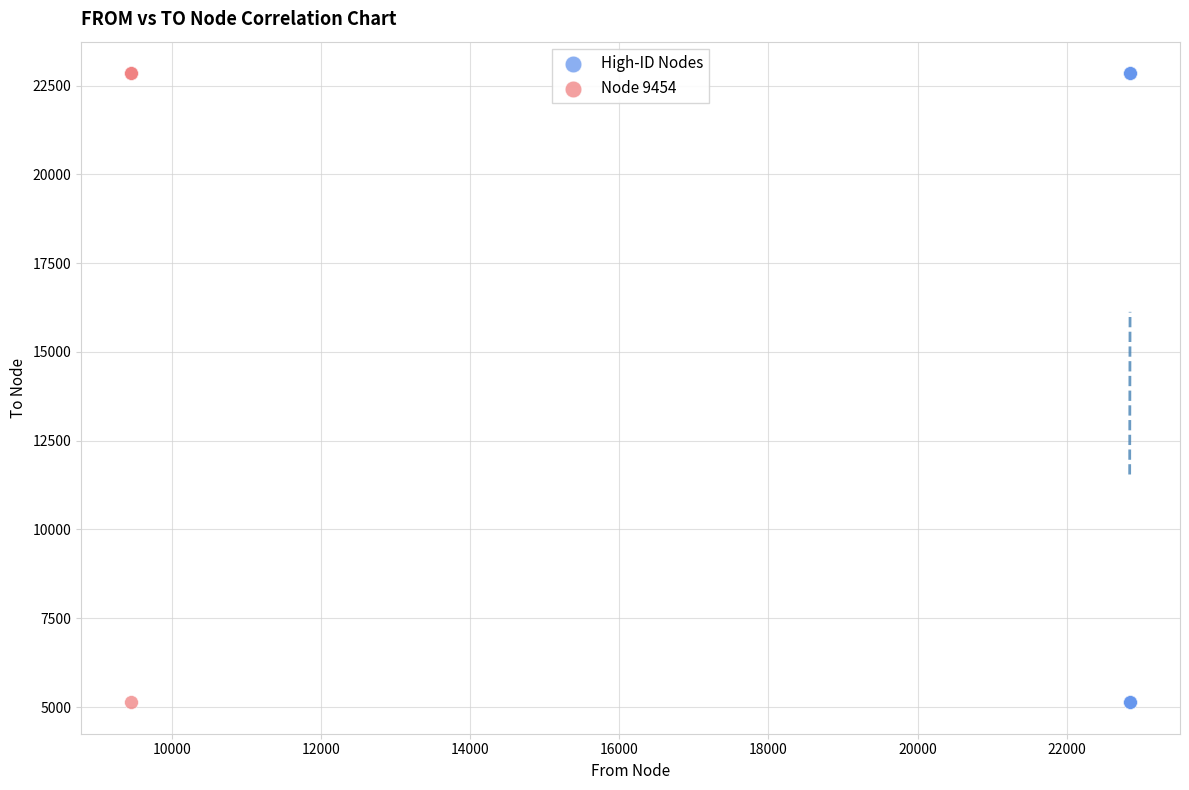

What are all the series names shown in the legend?

High-ID Nodes, Node 9454